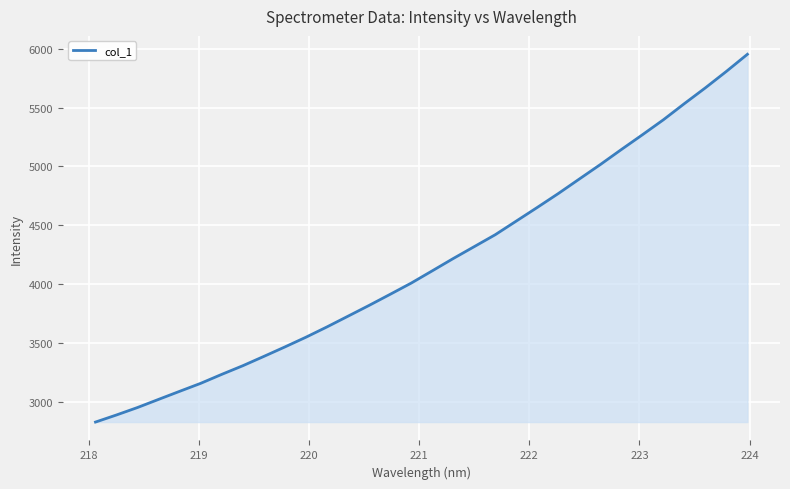

What is the smallest value displayed?

2825.9